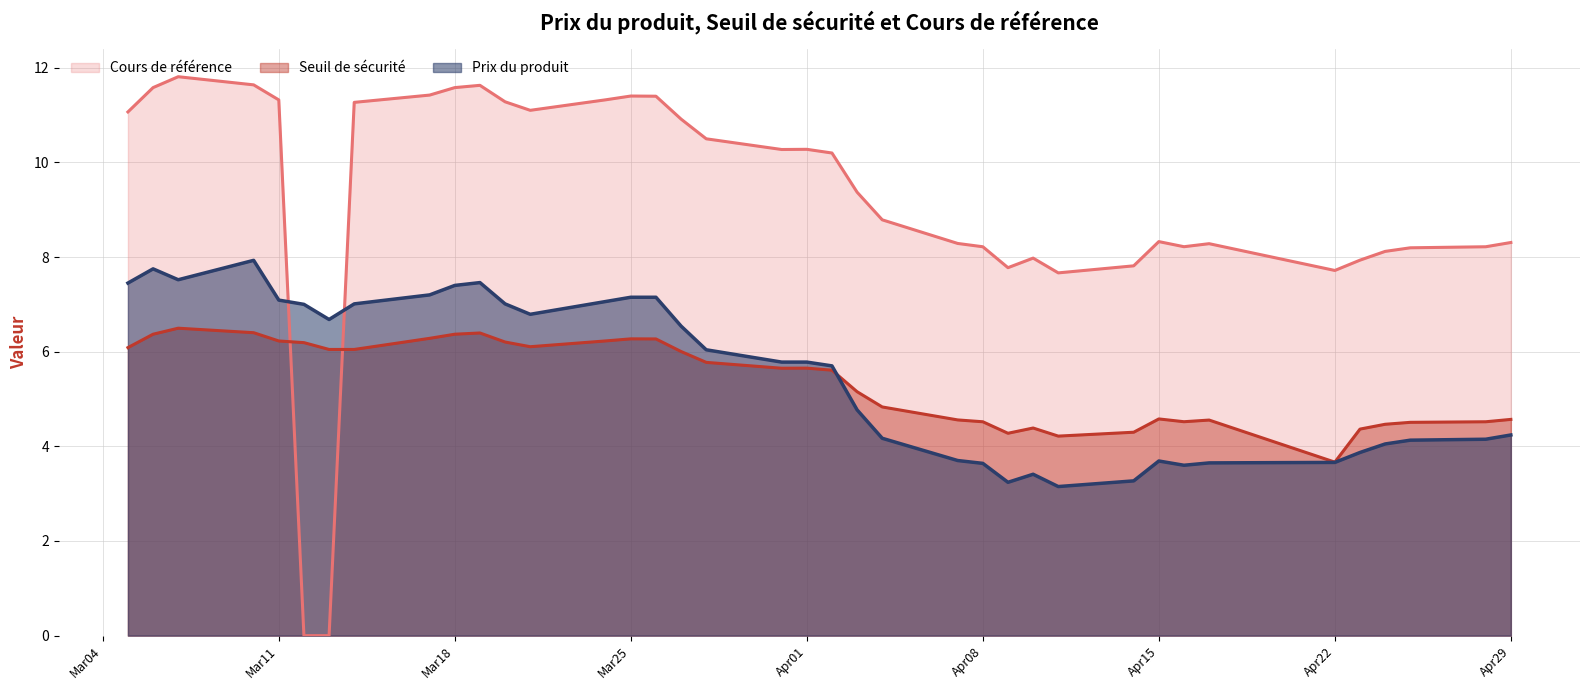

True or false: Seuil de sécurité has more than 2 interior local peaks.

True